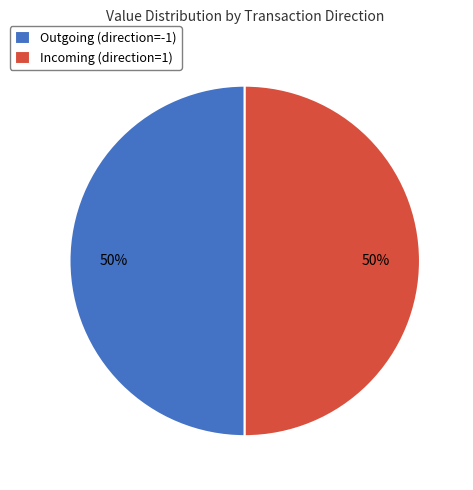

Is the sum of Outgoing (direction=-1) and Incoming (direction=1) greater than half?

Yes